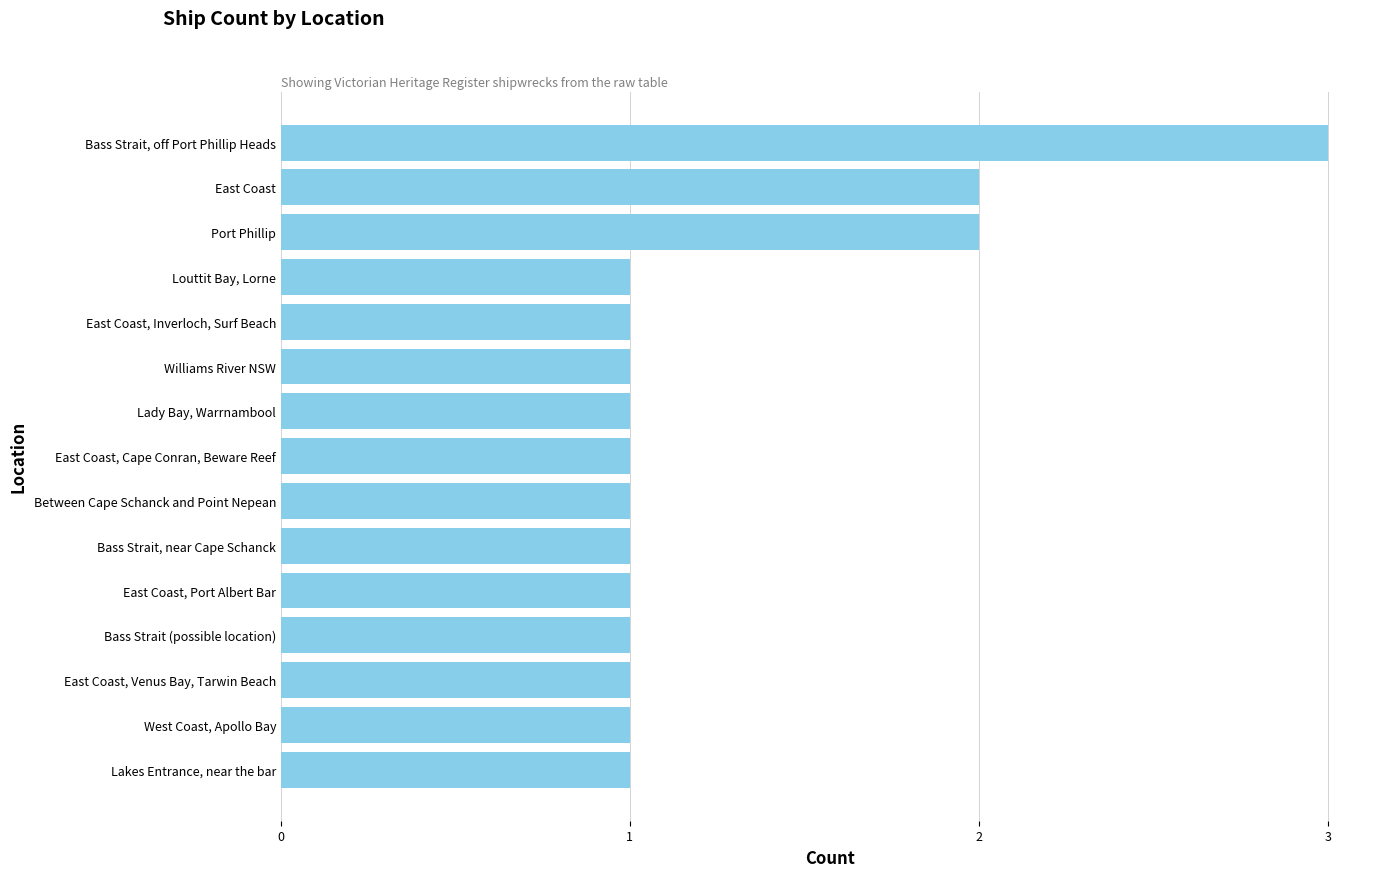

What is the greatest value displayed?

3